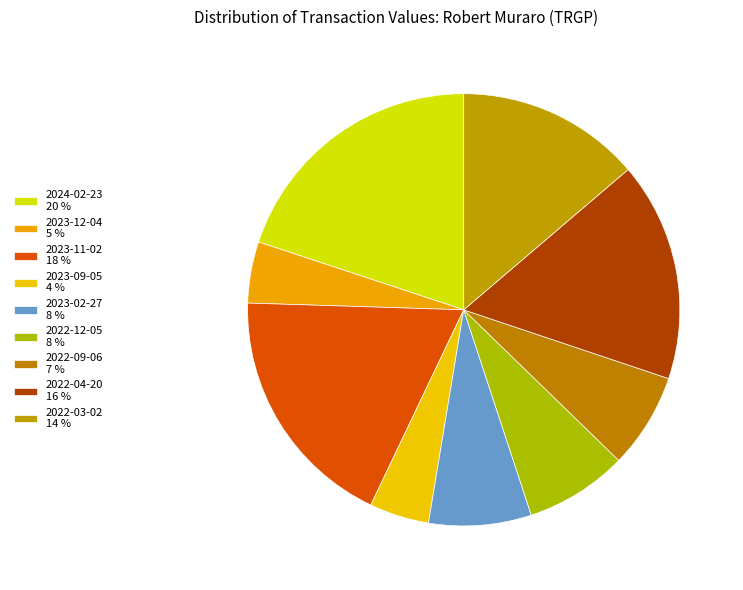

How many segments does this pie chart have?

9